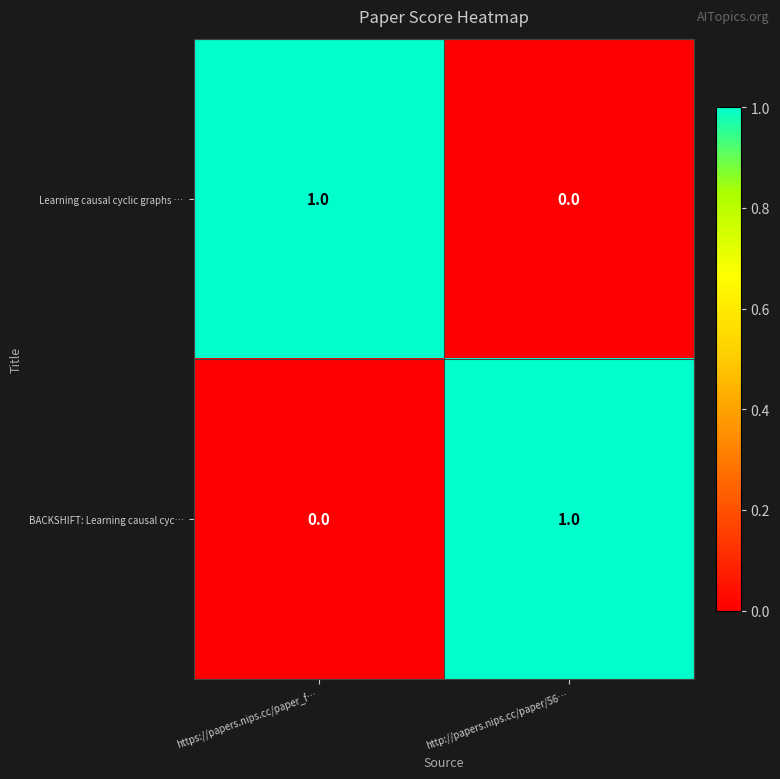

The Learning causal cyclic graphs … series shows 1 at http://papers.nips.cc/paper/56…. True or false?

False